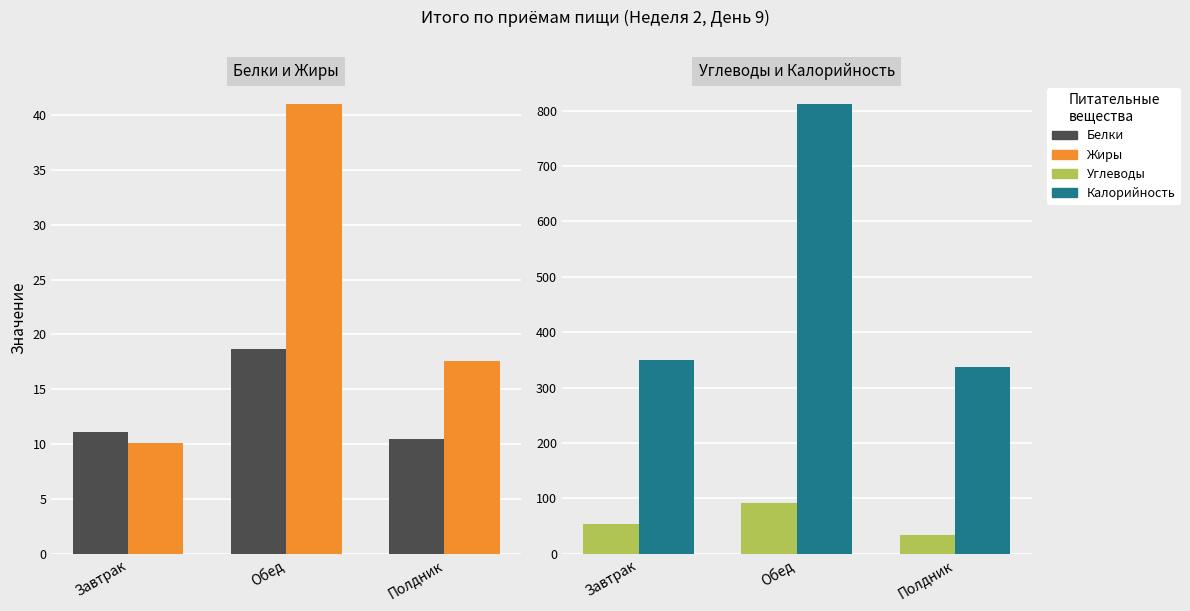

Rank the series at Полдник from lowest to highest value.

Белки, Жиры, Углеводы, Калорийность